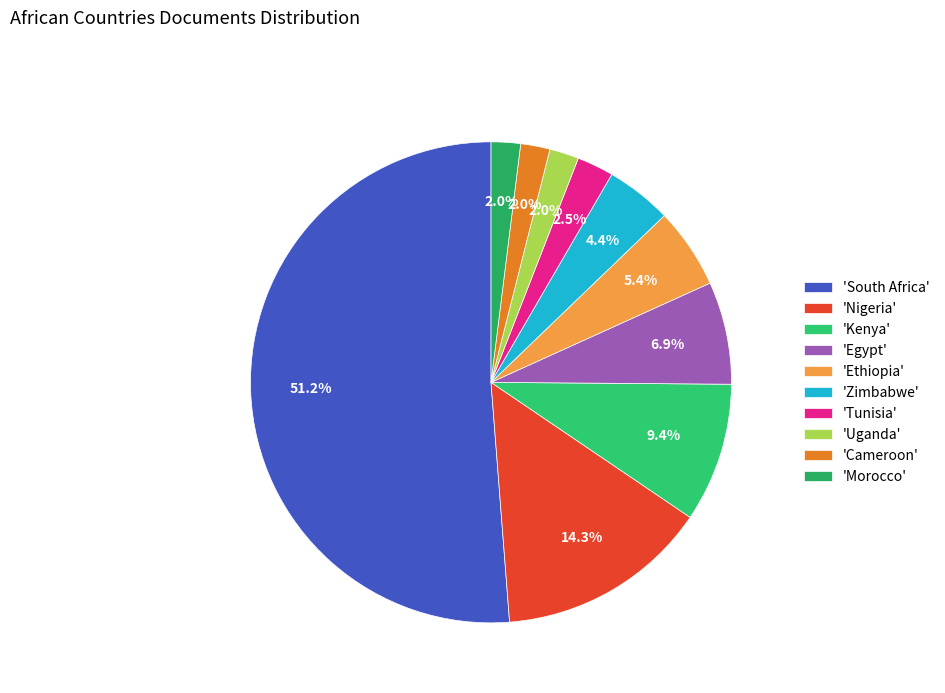

How many segments does this pie chart have?

10